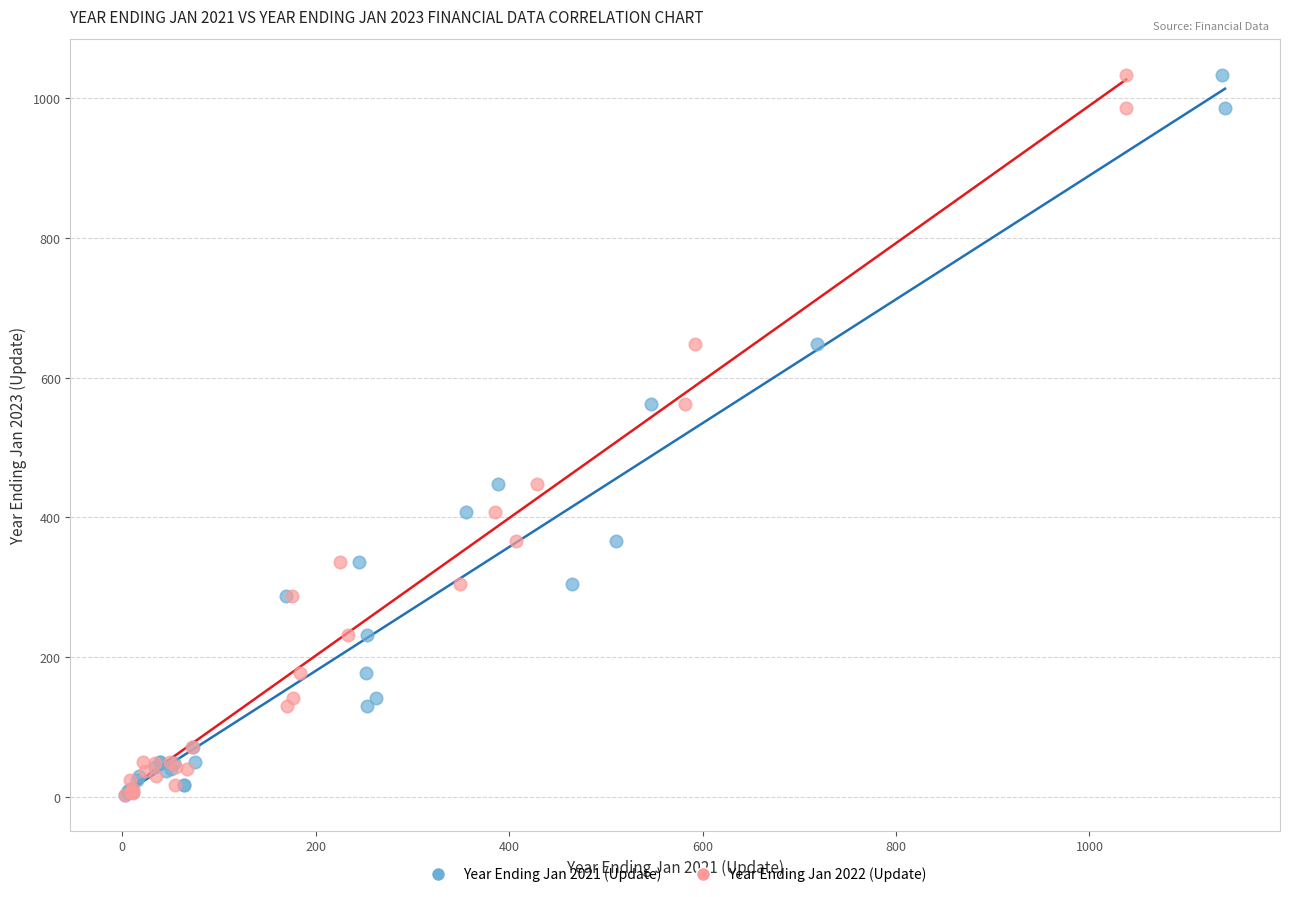

What are all the series names shown in the legend?

Year Ending Jan 2021 (Update), Year Ending Jan 2022 (Update)